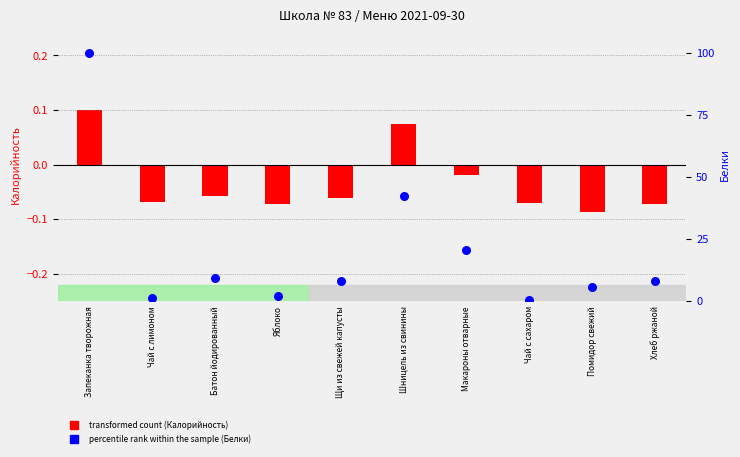

Which has a higher value, Шницель из свинины or Батон йодированный?

Шницель из свинины